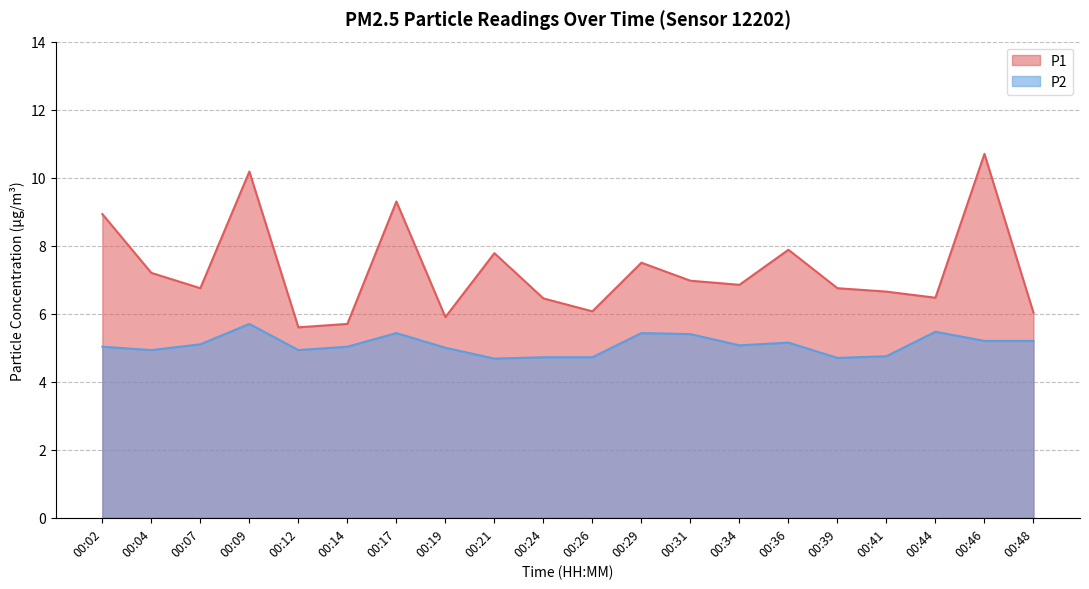

Reading left to right, list all the values displayed in this chart.

P1: 00:02=8.9	00:04=7.2	00:07=6.8	00:09=10.2	00:12=5.6	00:14=5.7	00:17=9.3	00:19=5.9	00:21=7.8	00:24=6.5	00:26=6.1	00:29=7.5	00:31=7.0	00:34=6.8	00:36=7.9	00:39=6.8	00:41=6.7	00:44=6.5	00:46=10.7	00:48=6.0
P2: 00:02=5.0	00:04=4.9	00:07=5.1	00:09=5.7	00:12=4.9	00:14=5.0	00:17=5.4	00:19=5.0	00:21=4.7	00:24=4.7	00:26=4.7	00:29=5.4	00:31=5.4	00:34=5.1	00:36=5.2	00:39=4.7	00:41=4.8	00:44=5.5	00:46=5.2	00:48=5.2